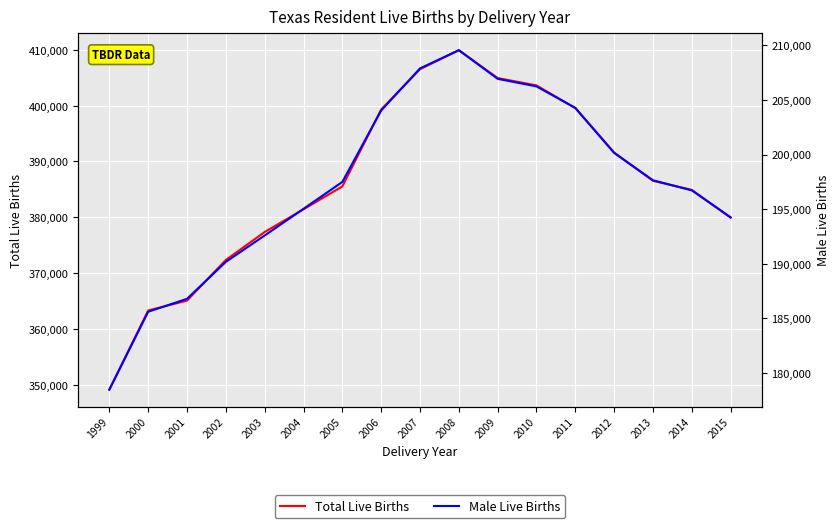

What is the difference between the maximum and minimum values in the Male Live Births series?

31116